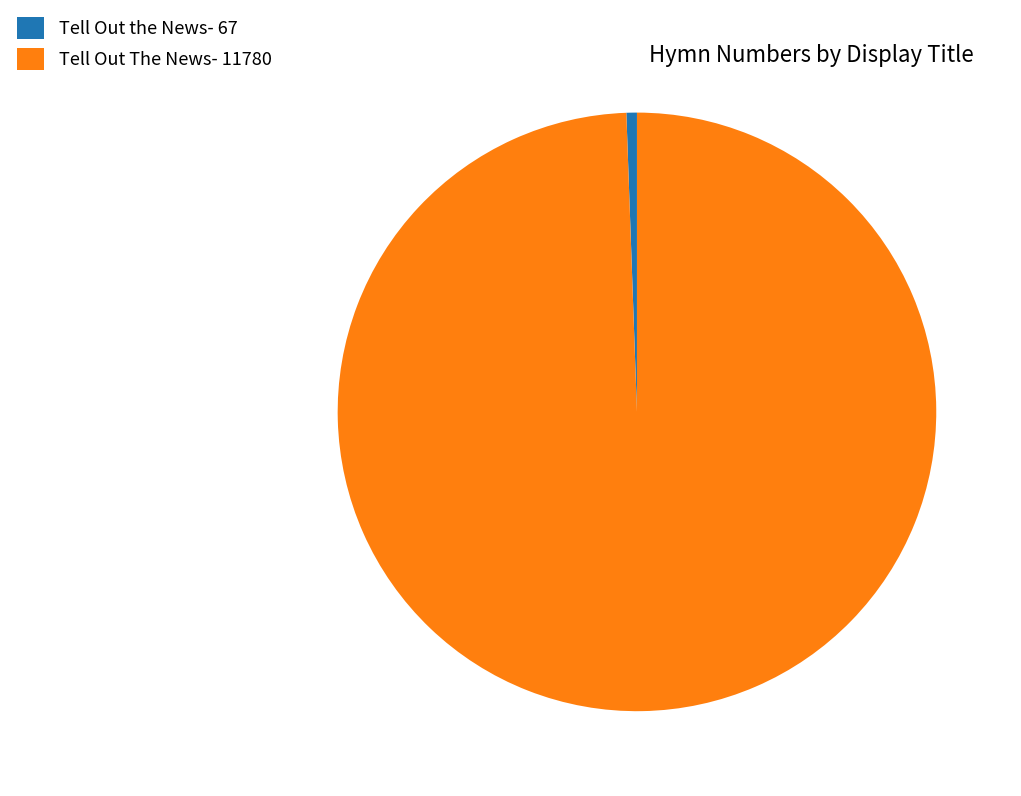

Is the sum of Tell Out The News- 11780 and Tell Out the News- 67 greater than half?

Yes